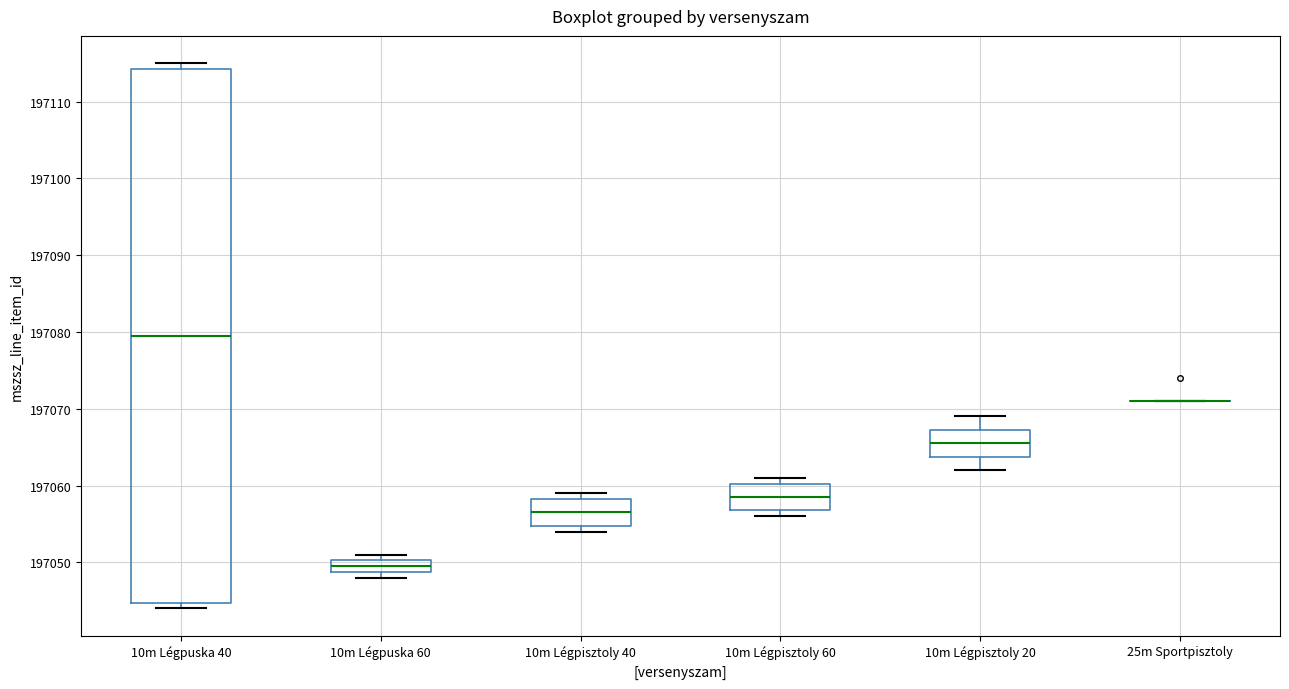

Reading left to right, transcribe this box plot: for each box, give where its median line is, the range the box spans, and where its two whiskers end, as read against the y-axis. The values are not printed on the chart, so give them approximately, as read against the axis.

10m Légpuska 40: median 197080, box 197045 to 197114, whiskers 197044 to 197115
10m Légpuska 60: median 197050 (inside the box), box 197049 to 197050, whiskers 197048 to 197051
10m Légpisztoly 40: median 197057, box 197055 to 197058, whiskers 197054 to 197059
10m Légpisztoly 60: median 197059, box 197057 to 197060, whiskers 197056 to 197061
10m Légpisztoly 20: median 197066, box 197064 to 197067, whiskers 197062 to 197069
25m Sportpisztoly: box collapsed to a line at 197071, whiskers 197071 to 197071